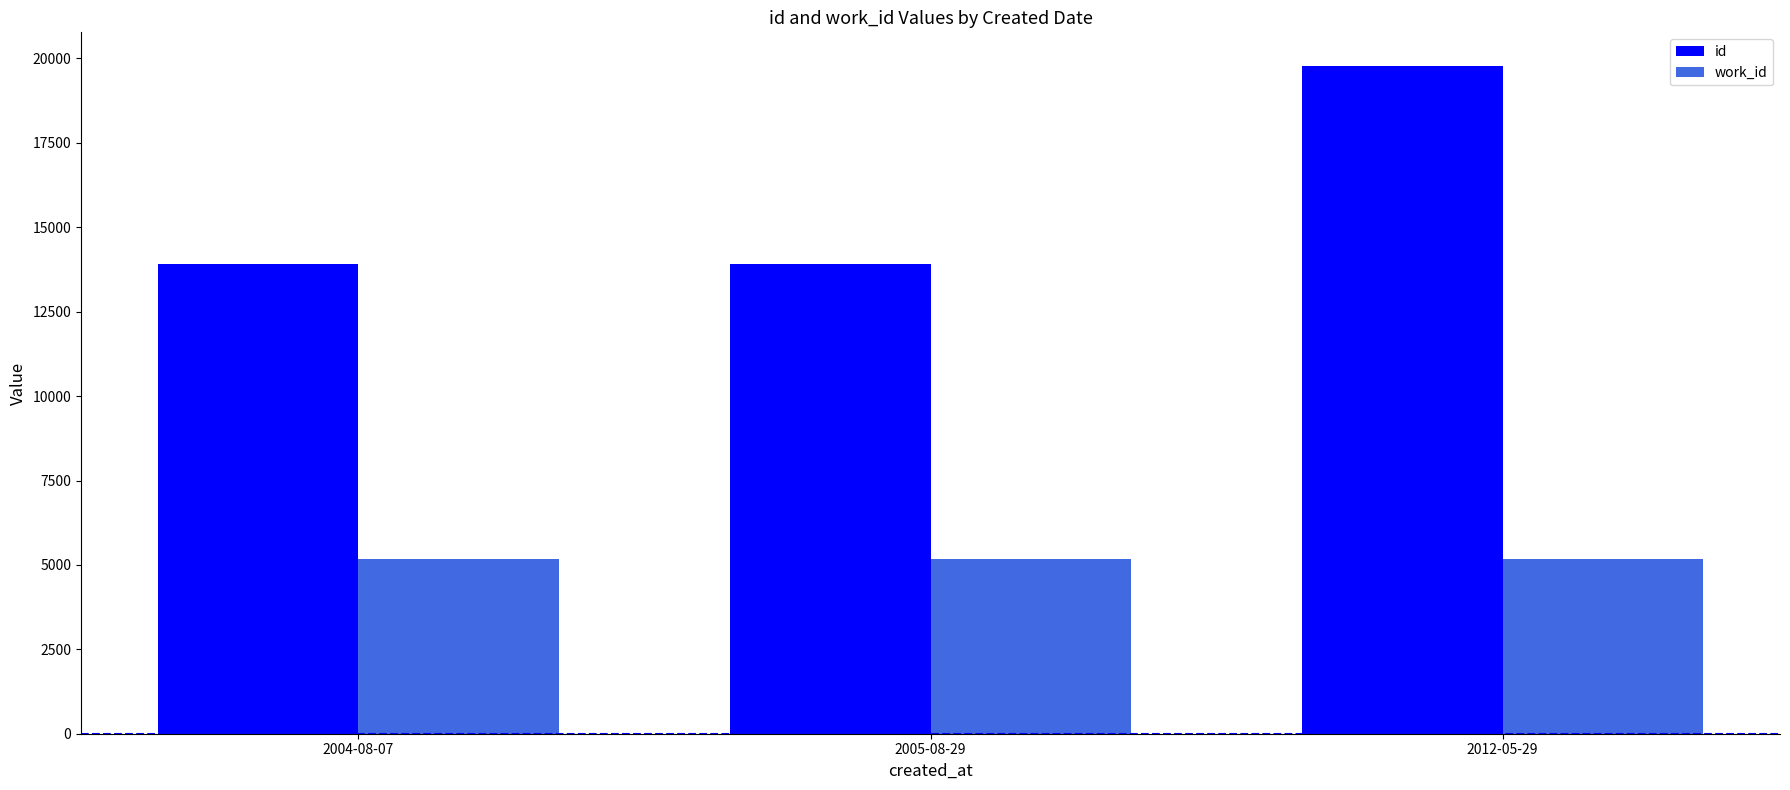

What value does the work_id series have at 2005-08-29?

5175